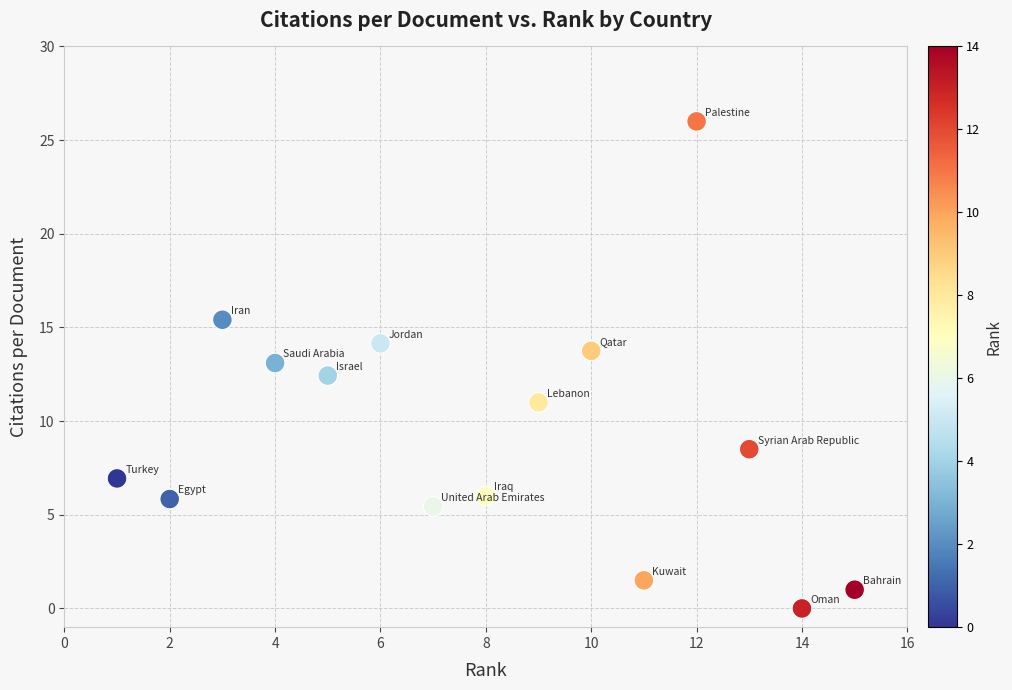

What is the range of Y values (max minus min)?

26.0